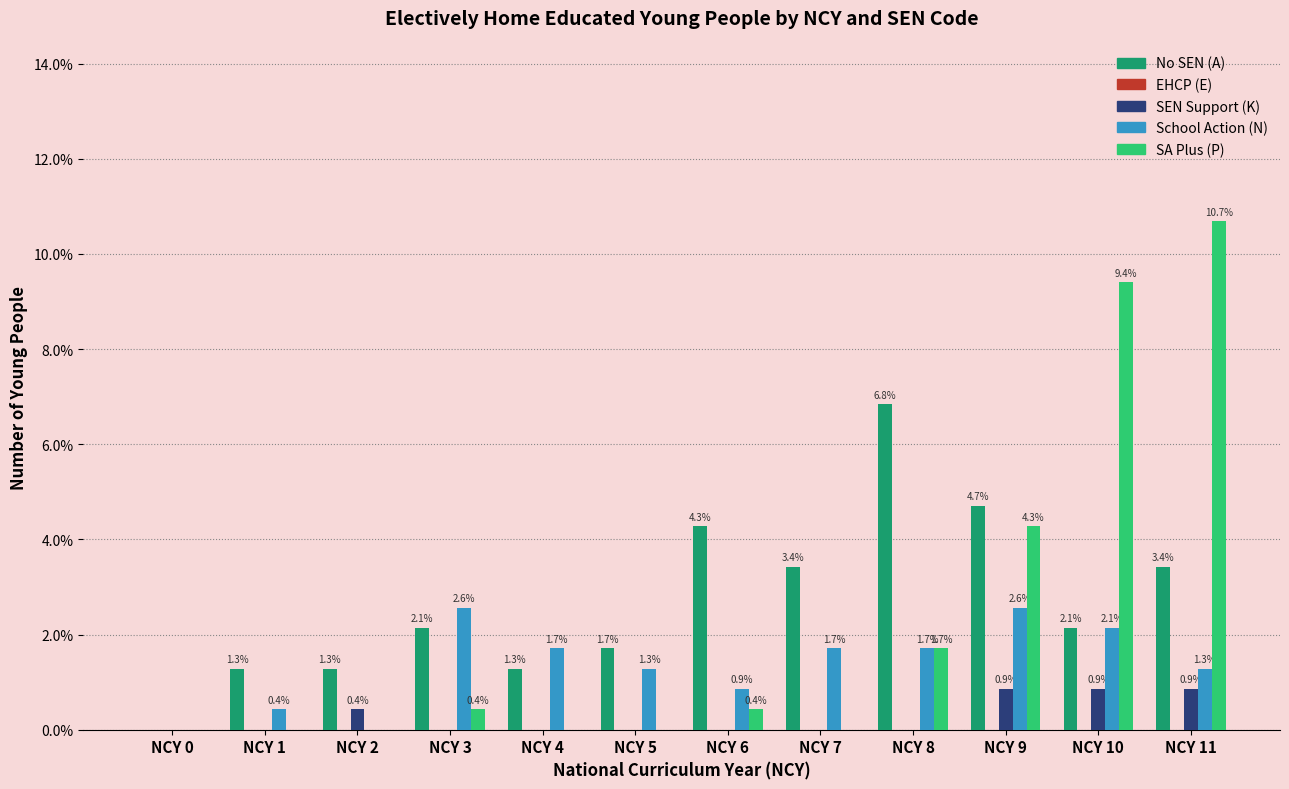

What value does the No SEN (A) series have at NCY 1?

1.3